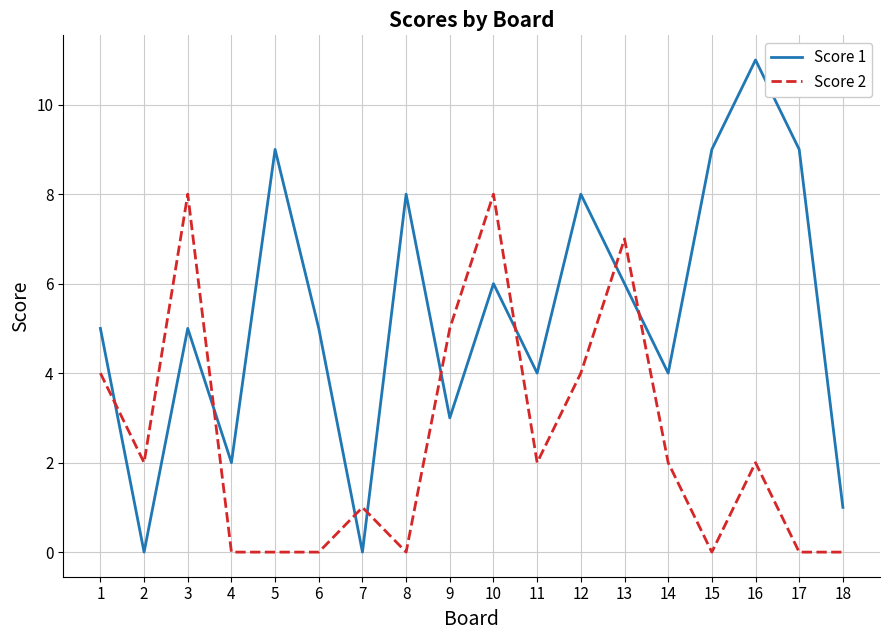

What is the sum of the Score 1 values at 7 and 16?

11